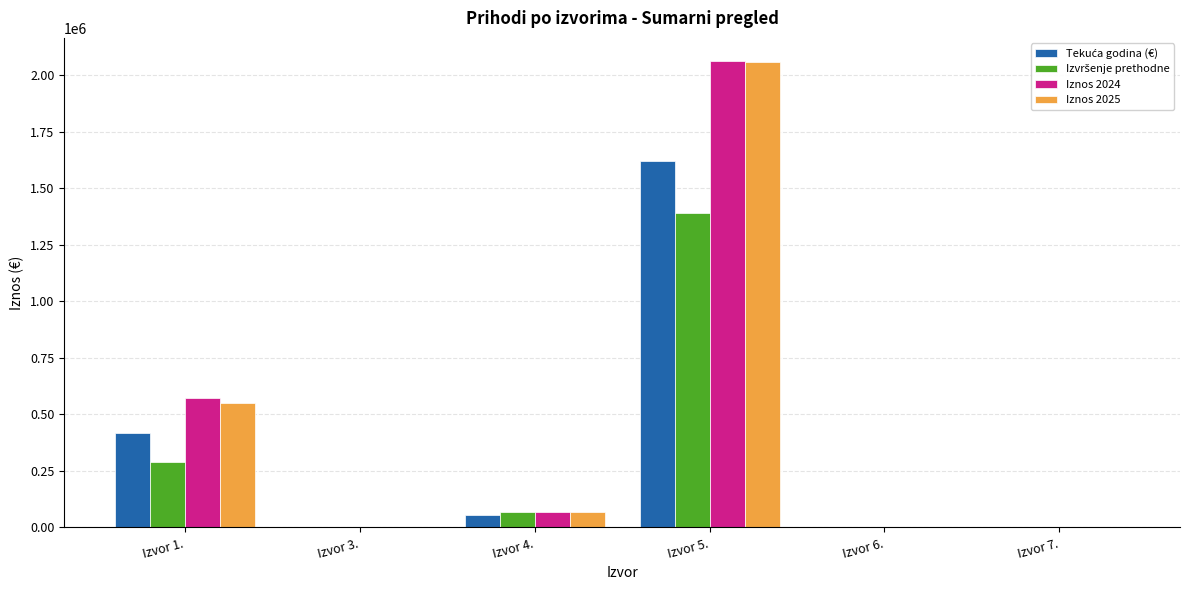

At which label does Iznos 2025 first exceed 68000?

Izvor 1.